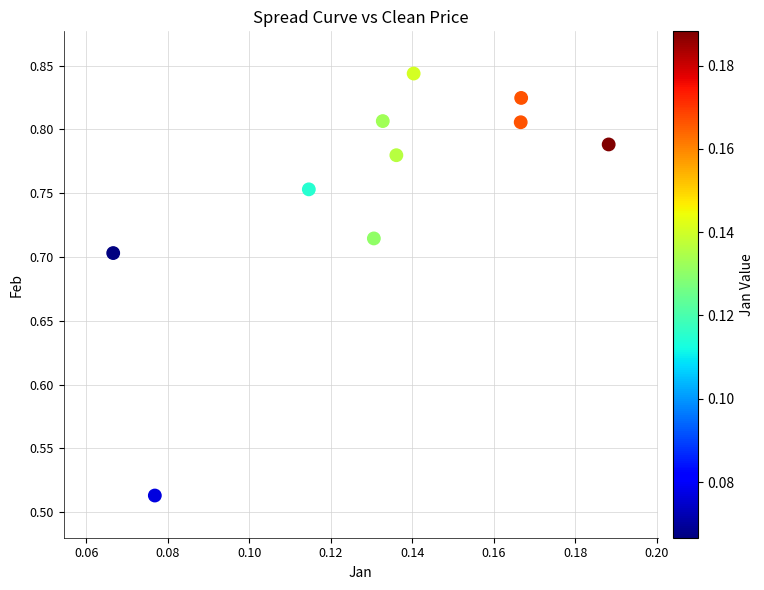

What is the range of Y values (max minus min)?

0.3